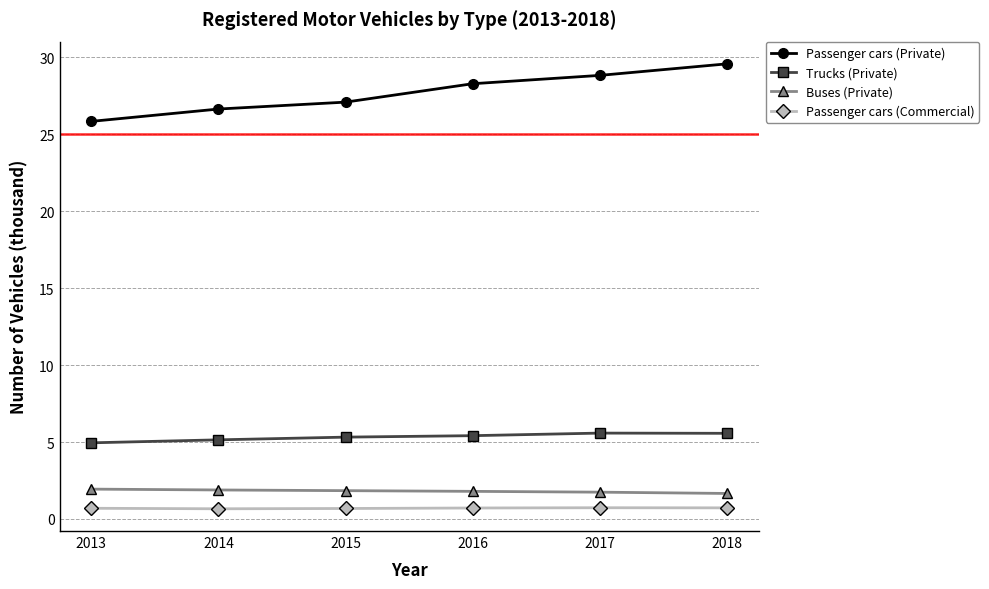

Which series has the widest spread of values?

Passenger cars (Private)